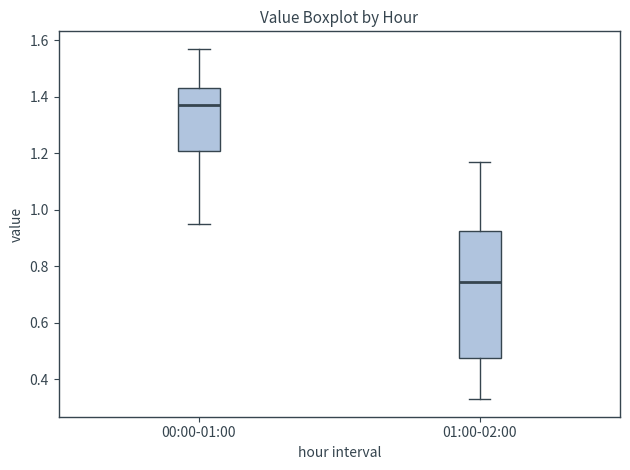

Which box's median line is the highest?

00:00-01:00